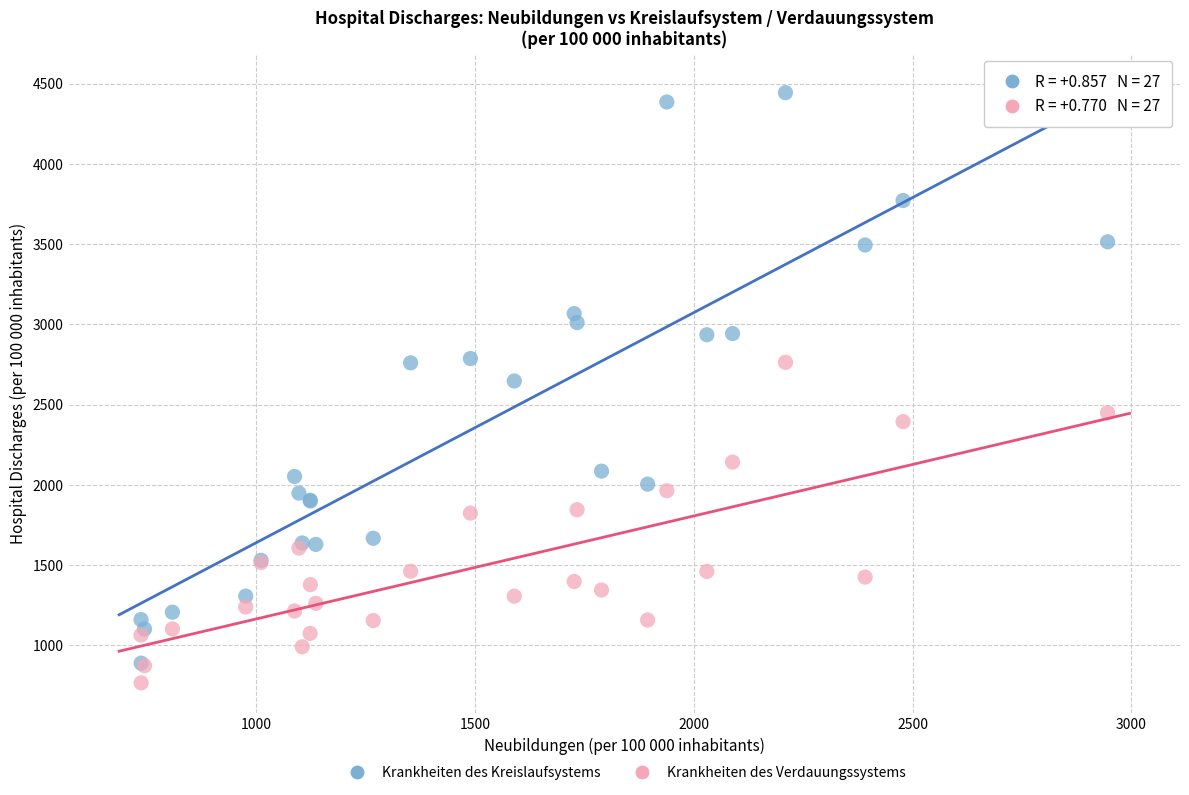

Which series has the widest spread of Y values?

Krankheiten des Kreislaufsystems